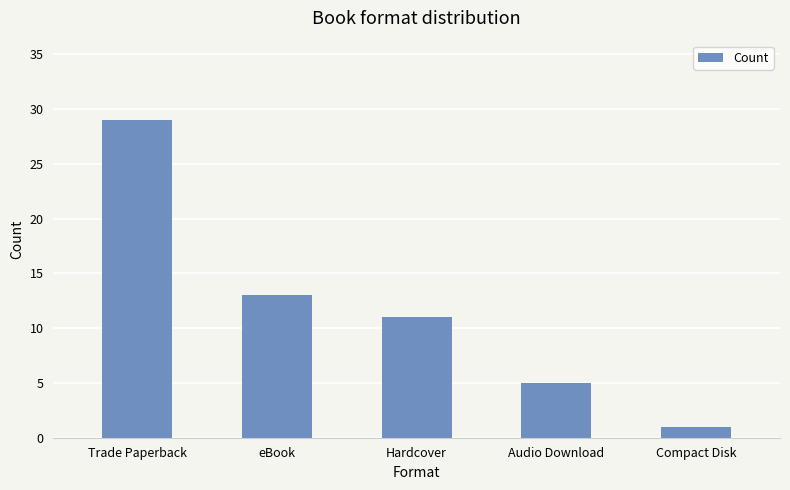

Where does the data first go above 11?

Trade Paperback